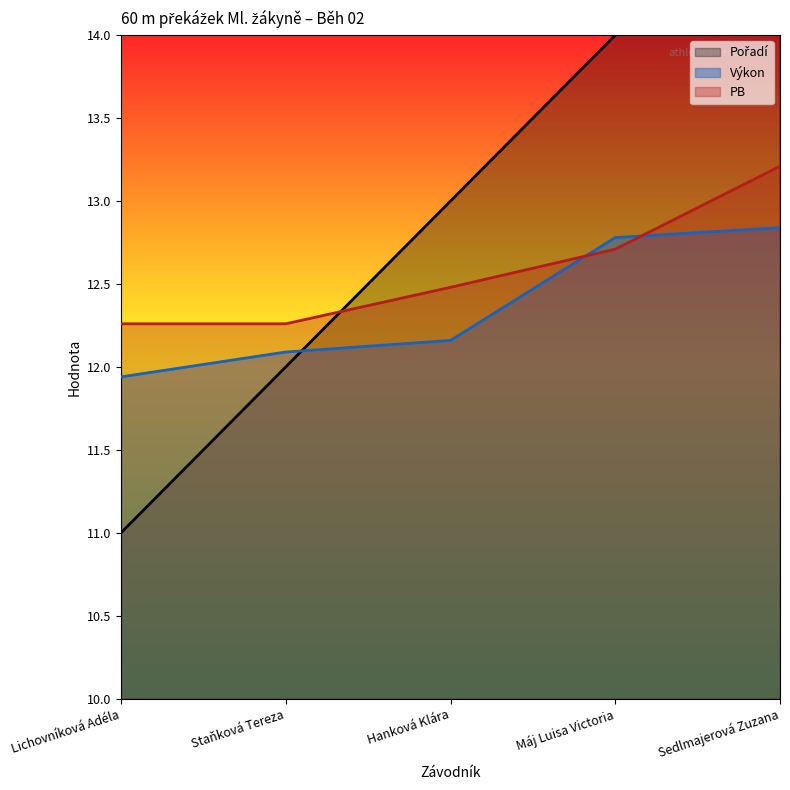

Does the chart have visible grid lines?

No